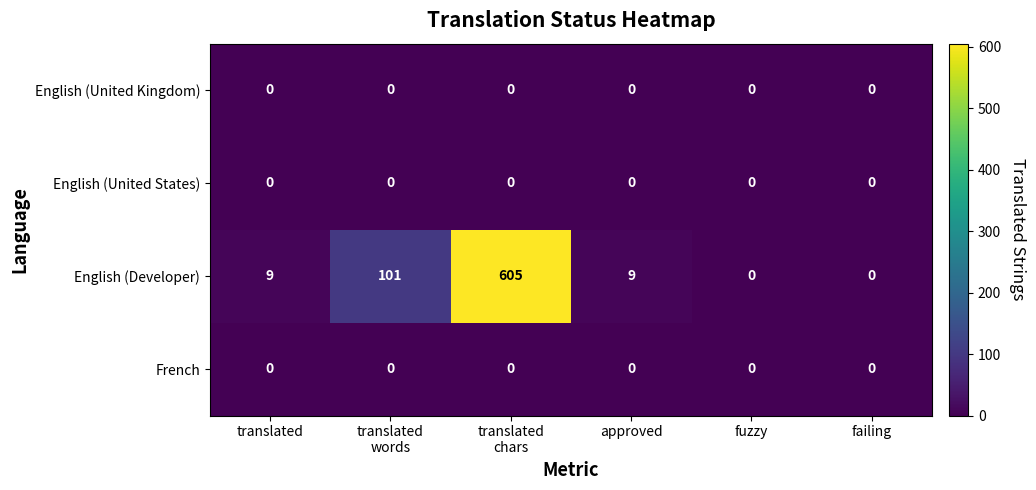

What is the maximum value shown in the chart?

605